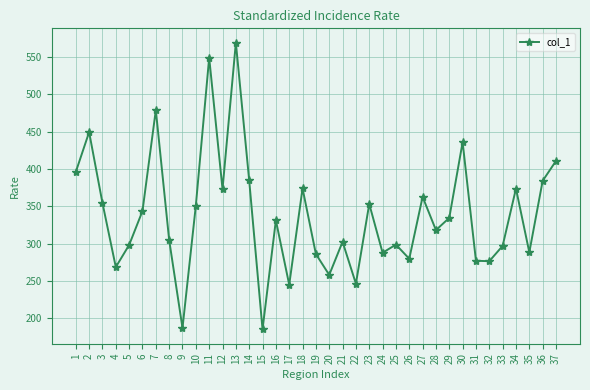

At which category does the chart reach its peak across all series?

13